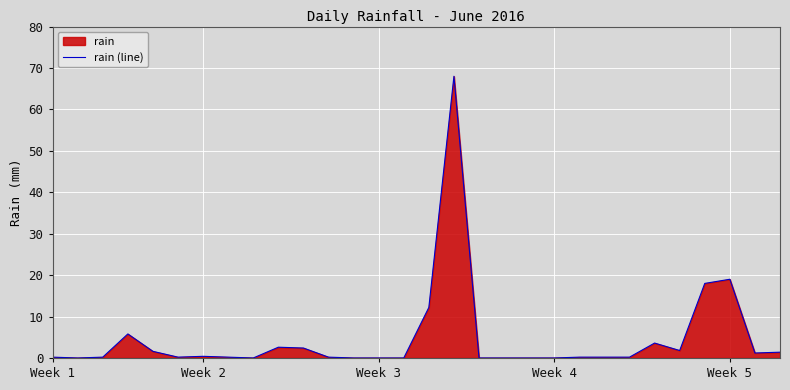

Count the number of categories in the chart.

30